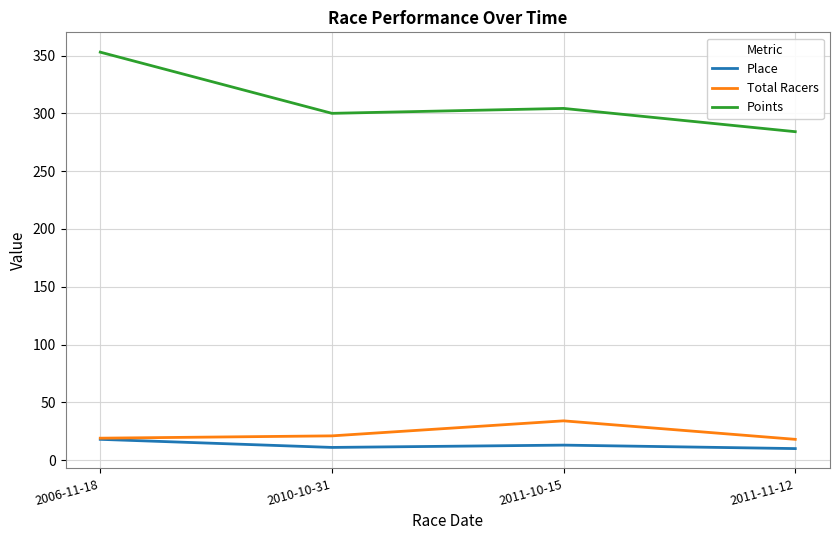

True or false: Total Racers and Points cross at least once.

False